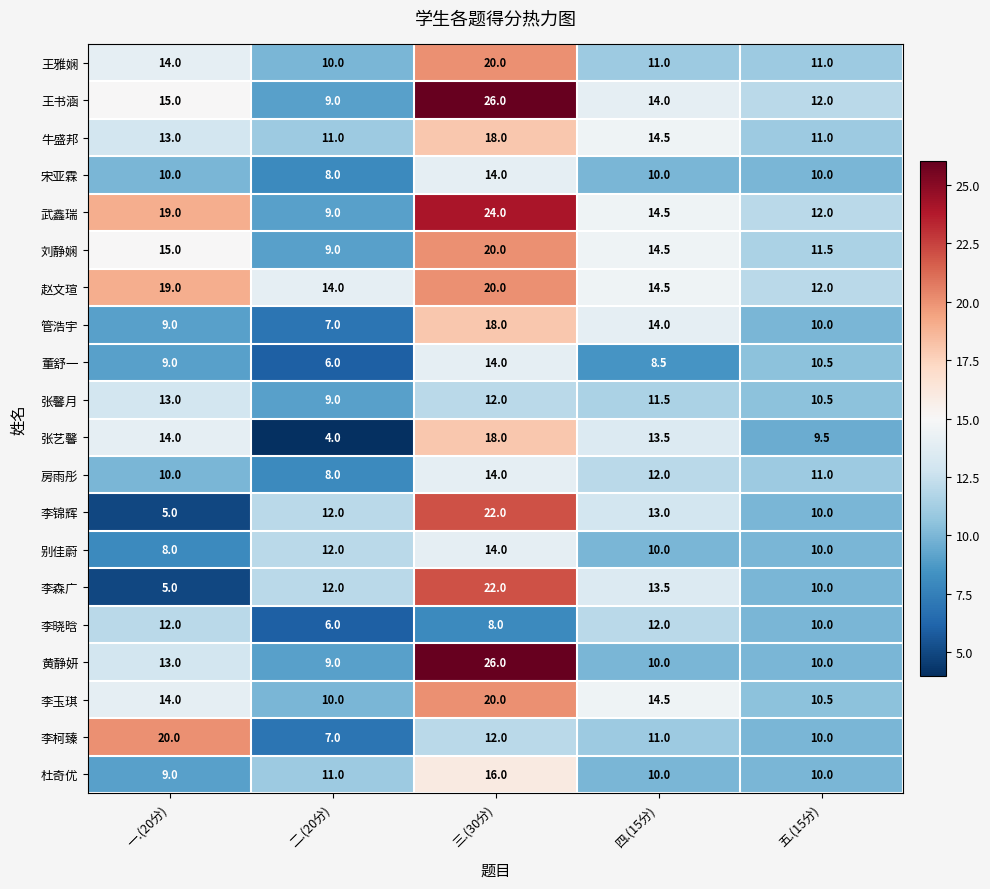

How many data points does each series have?

5